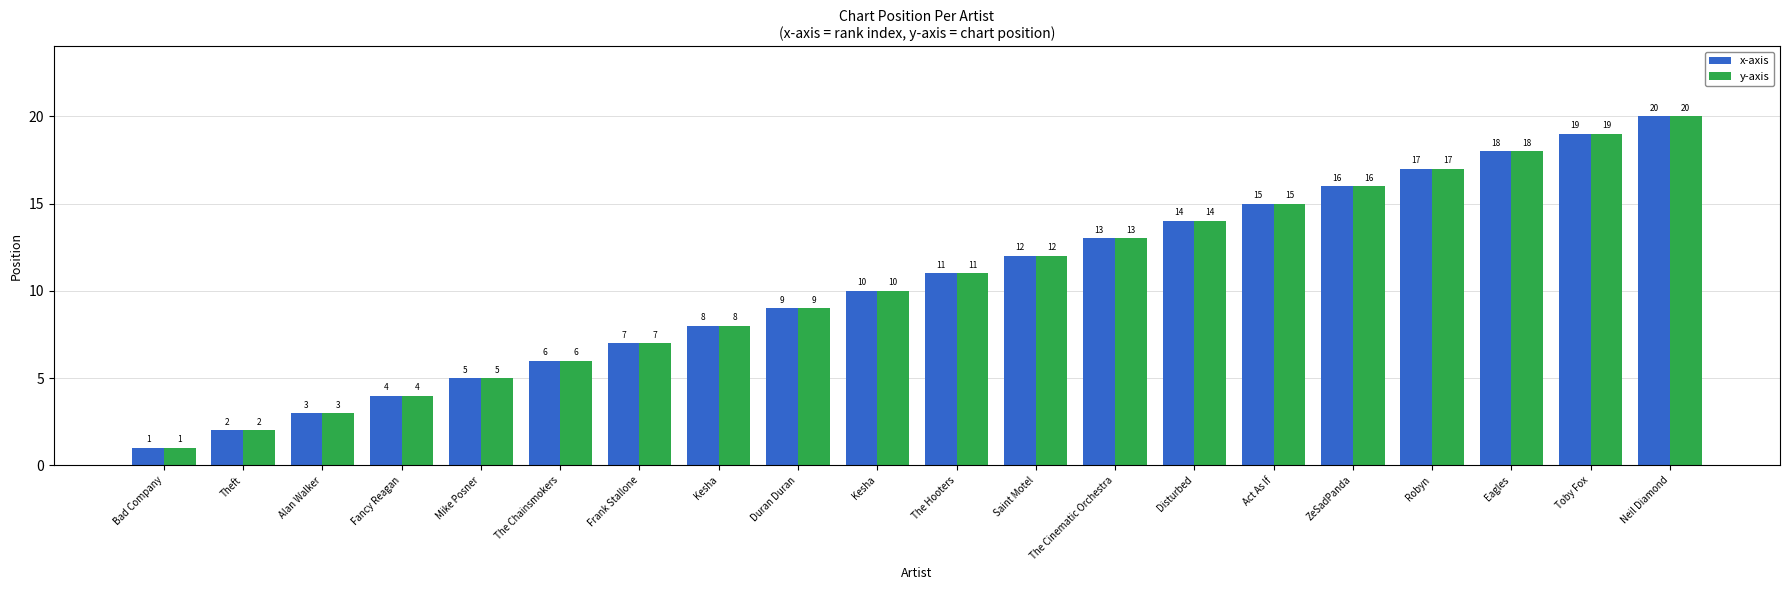

What is the average value of the x-axis series?

10